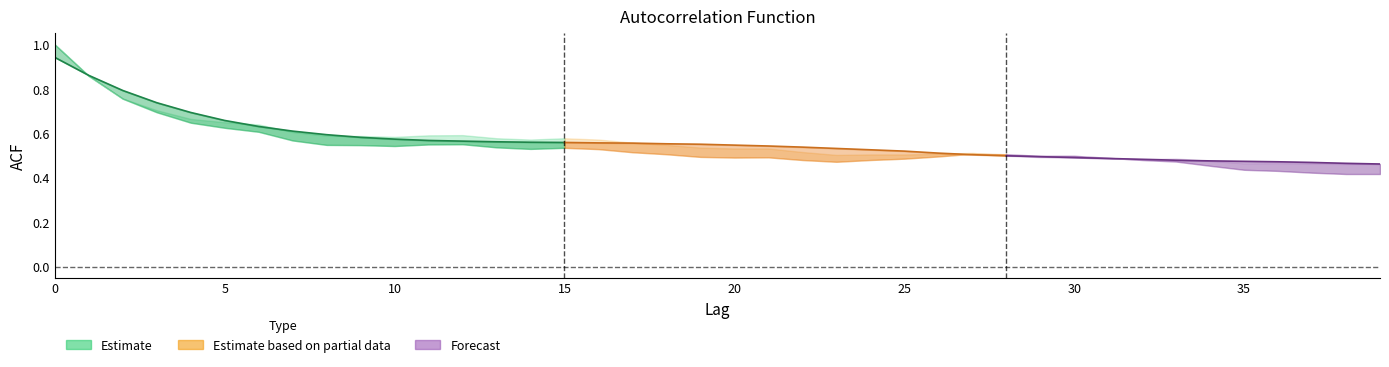

What is the value of the acf_shown point at the 8th from the left?

0.6